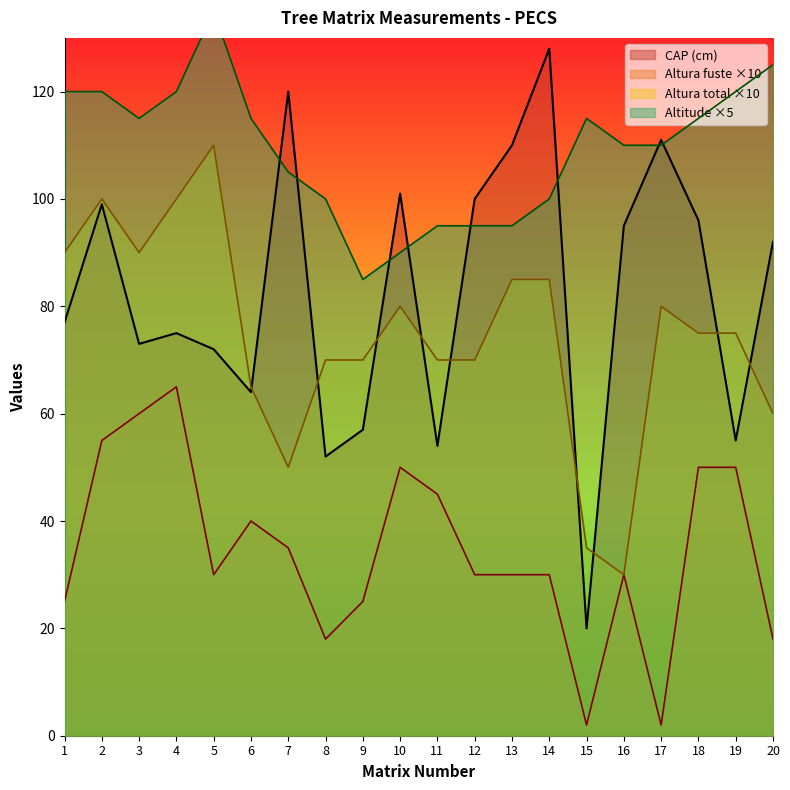

Rank the series at 5 from lowest to highest value.

Altura fuste (m), CAP (cm), Altura total (m), Altitude (m)